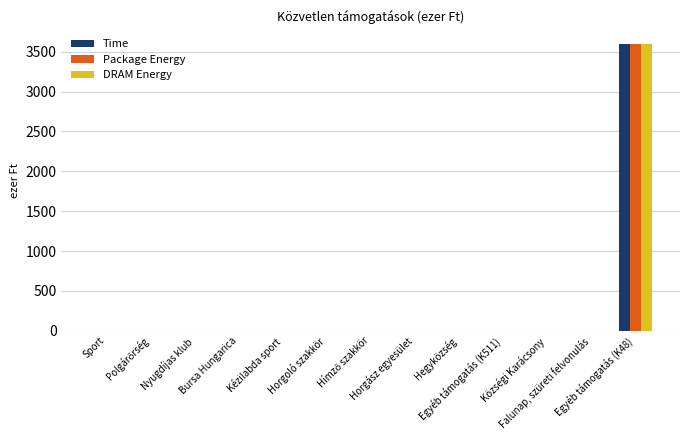

What are all the series names shown in the legend?

Time, Package Energy, DRAM Energy